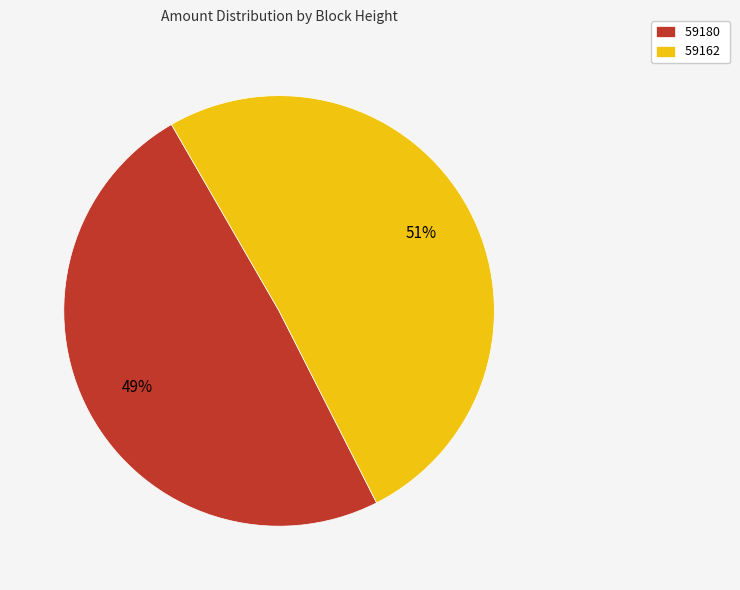

What is the ratio of the value at 59180 to the value at 59162?

1.0